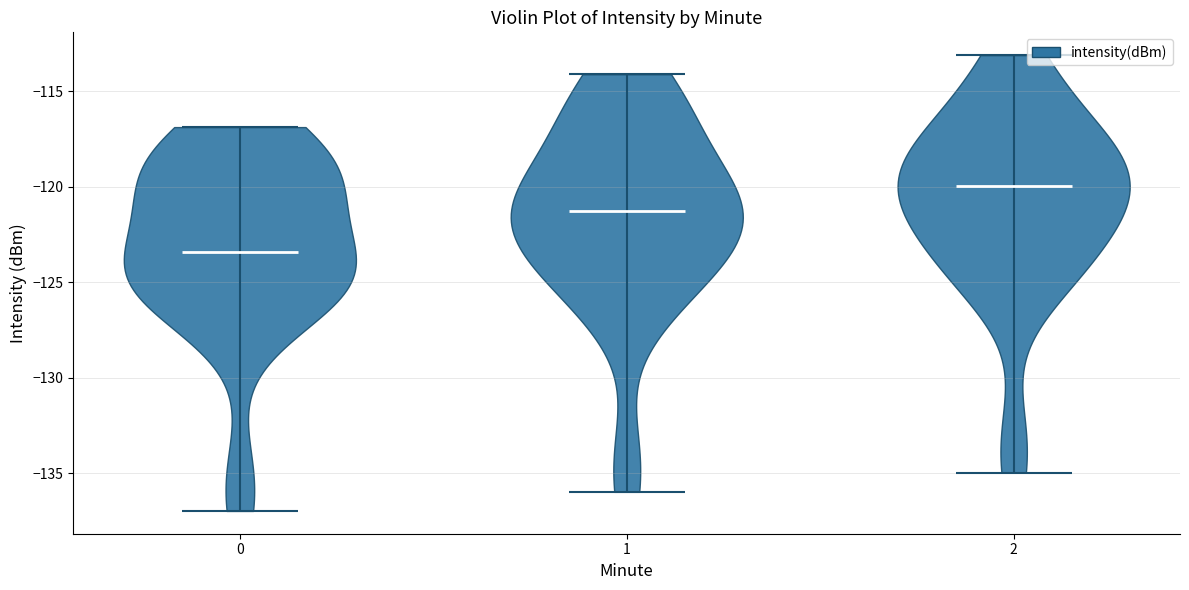

Reading left to right, read every violin against the y-axis: where its median line is, and the lowest and highest points it reaches. The values are not printed on the chart, so give them approximately, as read against the axis.

0: median line -123.5, lowest point -137.0, highest point -117.0
1: median line -121.5, lowest point -136.0, highest point -114.0
2: median line -120.0, lowest point -135.0, highest point -113.0